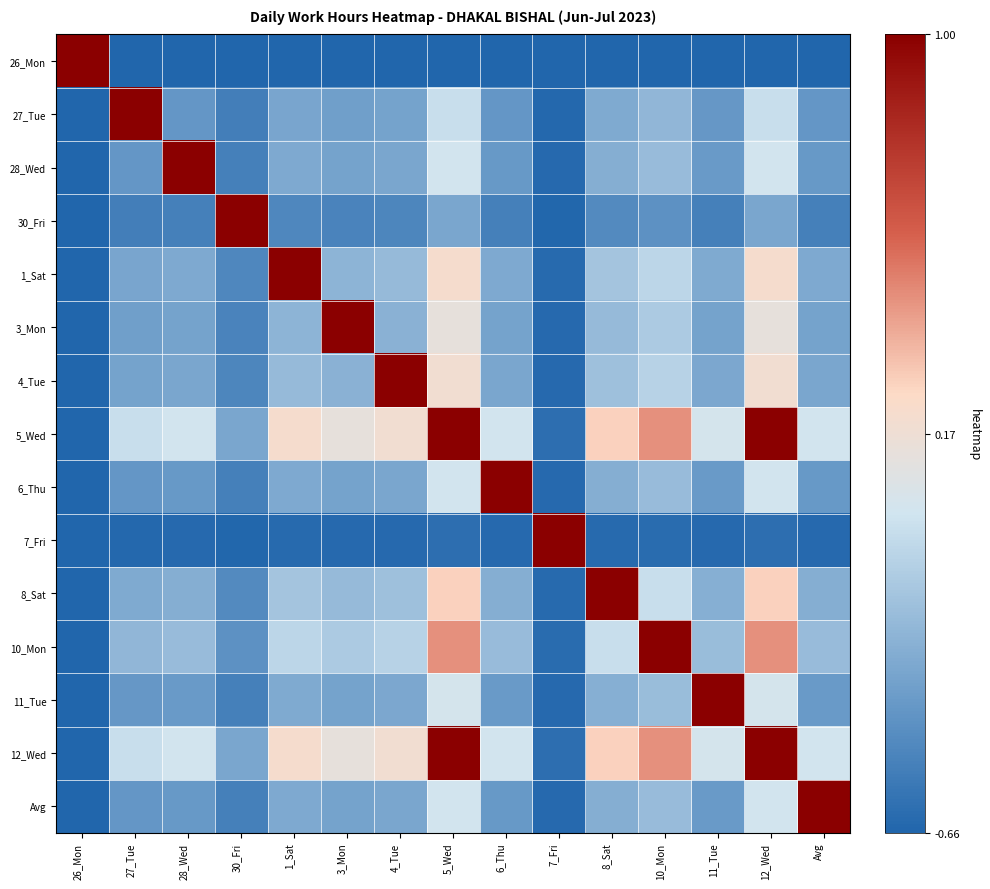

At which category is the sum across all series the highest?

5_Wed